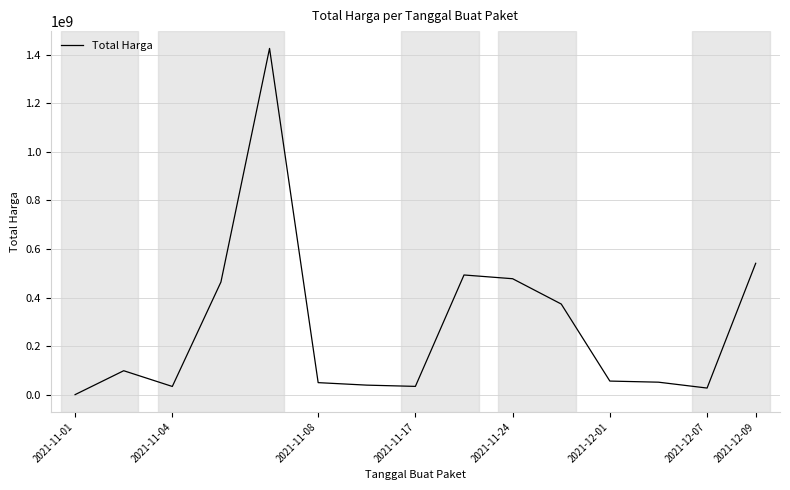

What is the maximum value shown in the chart?

1425867900